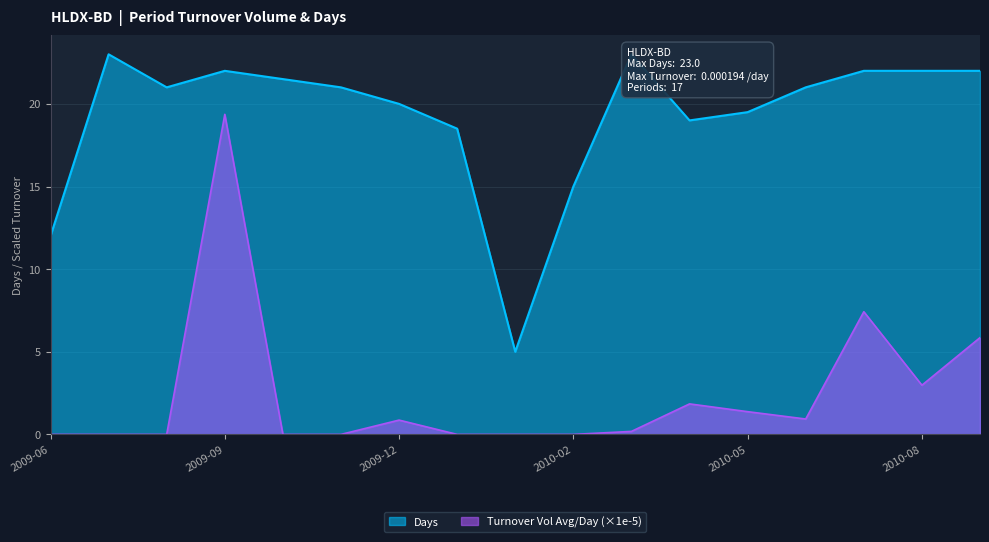

Does the chart display data point markers on the line(s)?

No